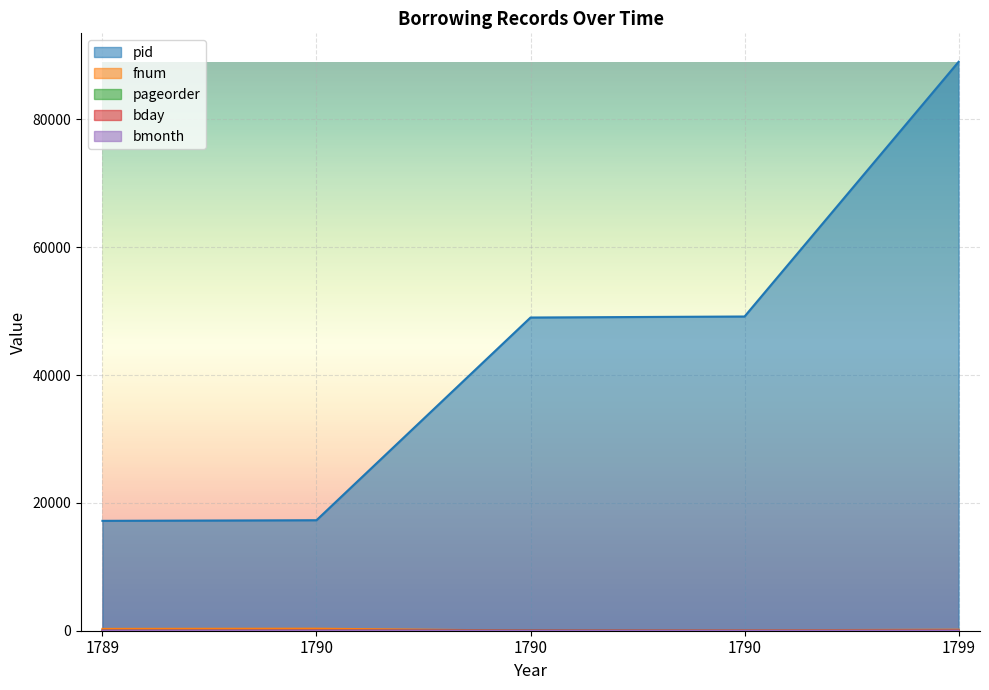

Where do fnum and bday first cross each other?

1790 and 1790